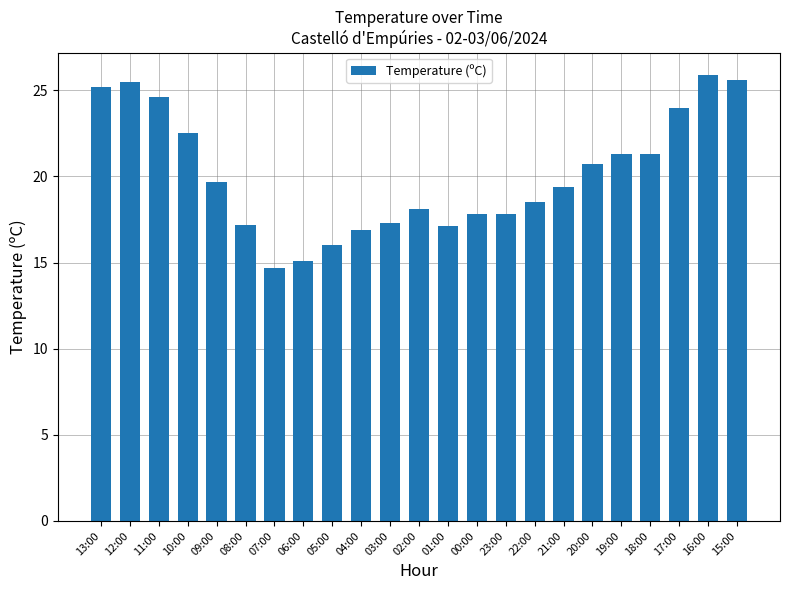

How many series are shown in this chart?

1